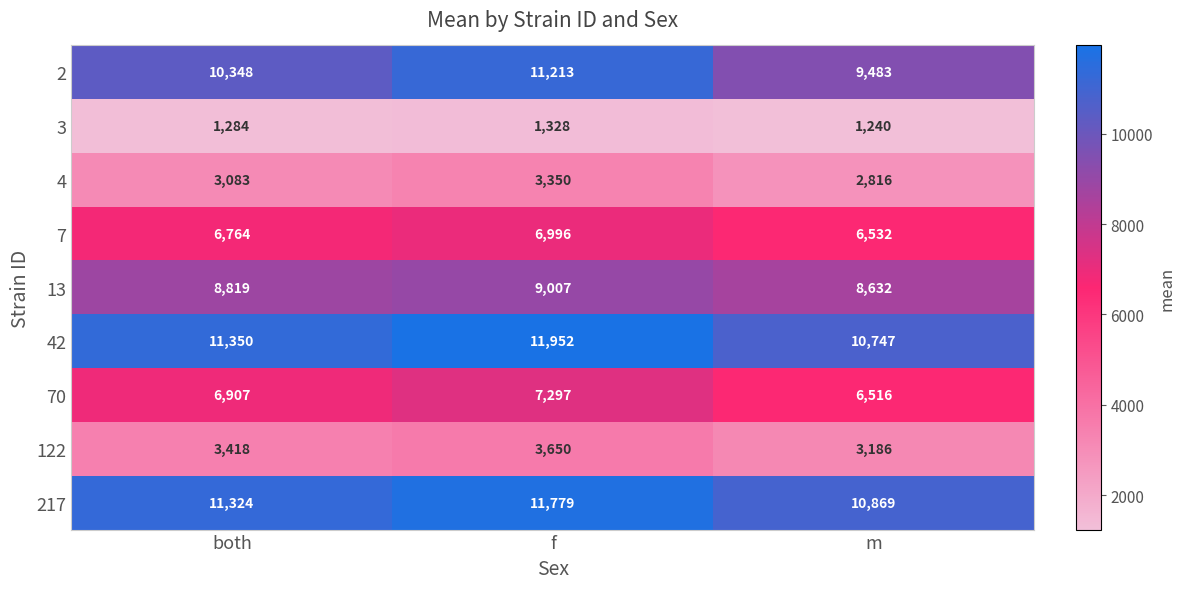

How many 217 values are between 10869 and 11779?

3